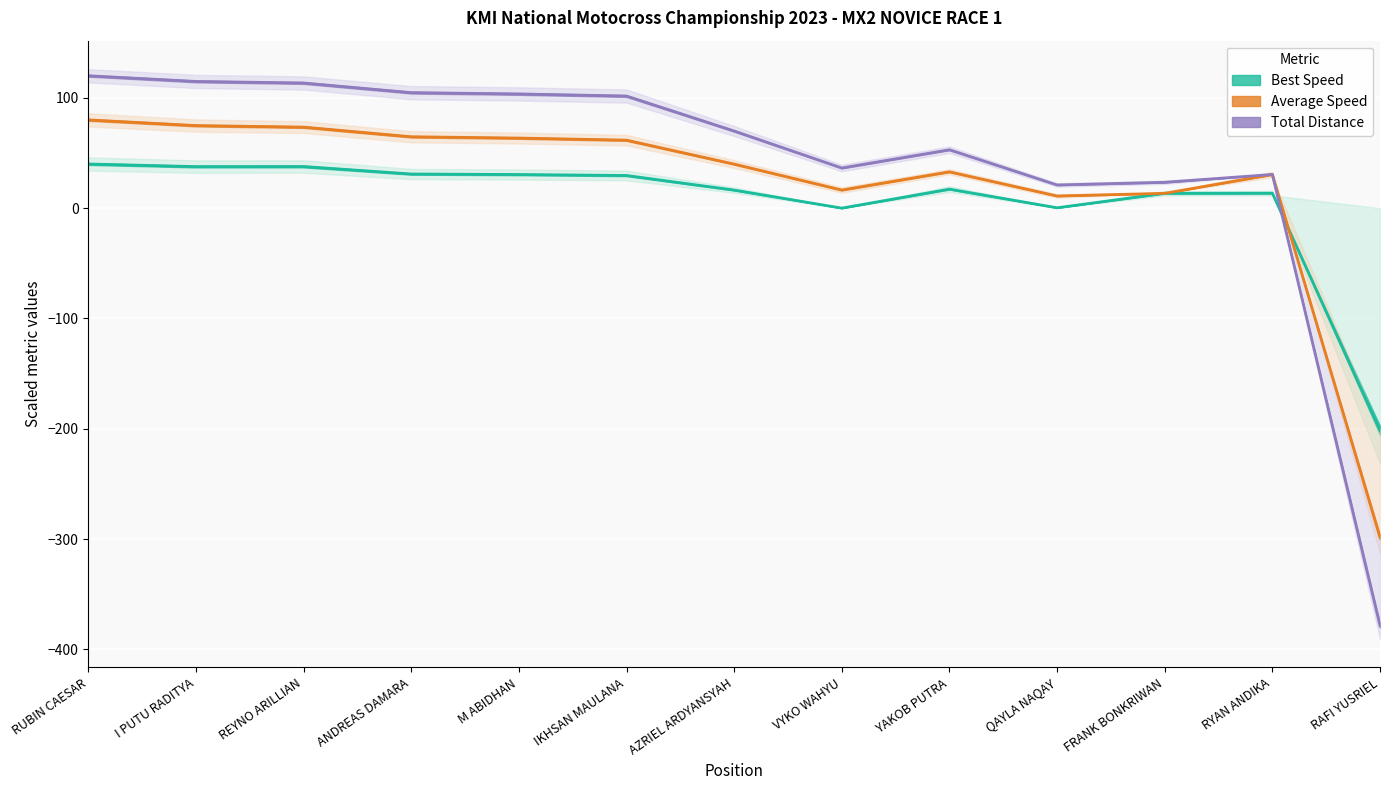

What position from the right is ANDREAS DAMARA?

10